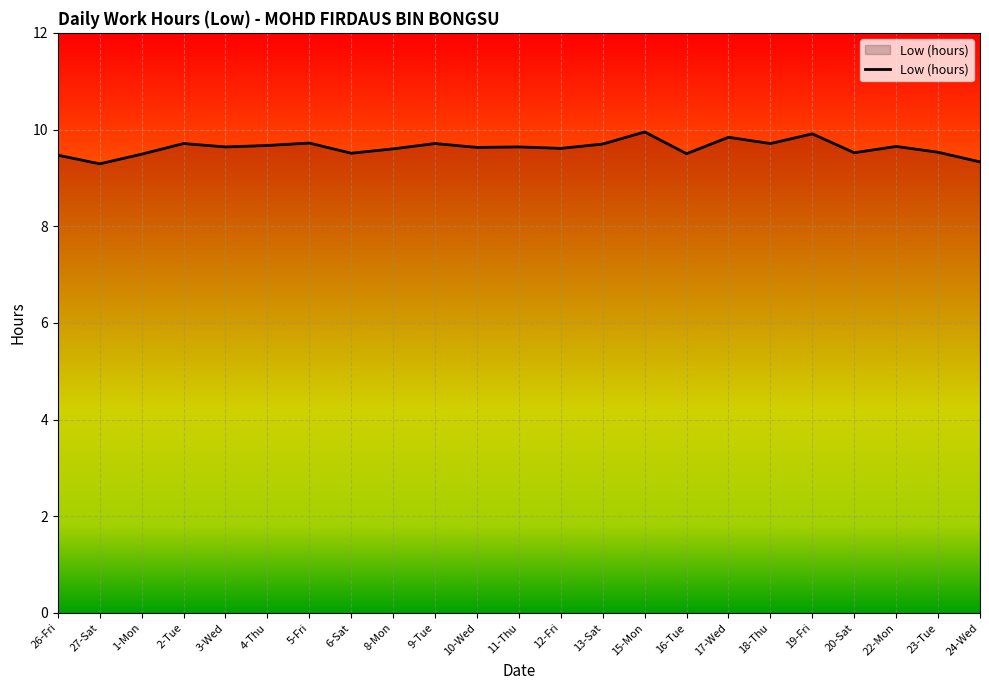

Does the chart have visible grid lines?

Yes